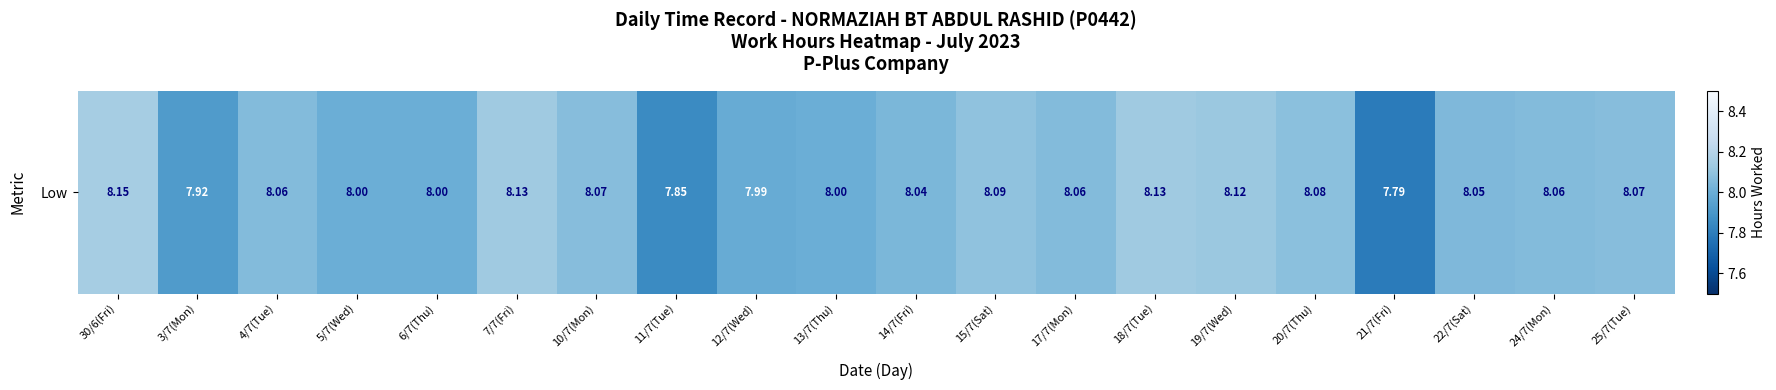

What is the difference between the values at 24/7(Mon) and 6/7(Thu)?

0.1